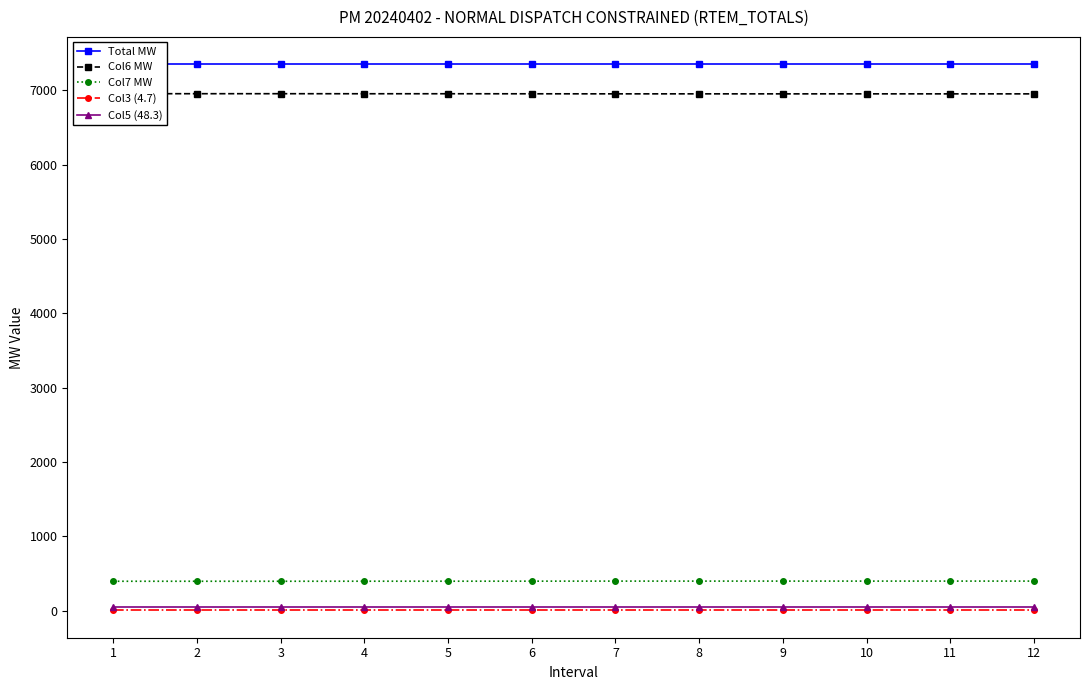

What is the sum of the Col5 (48.3) values at 6 and 8?

96.6